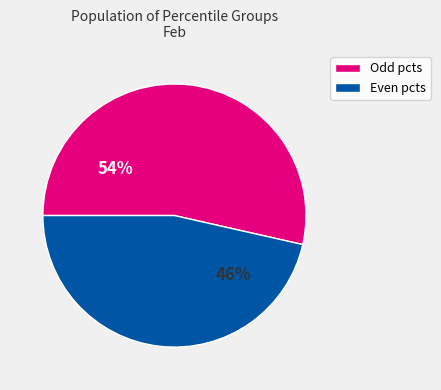

Do Odd pcts and Even pcts together represent more than half of the pie?

Yes